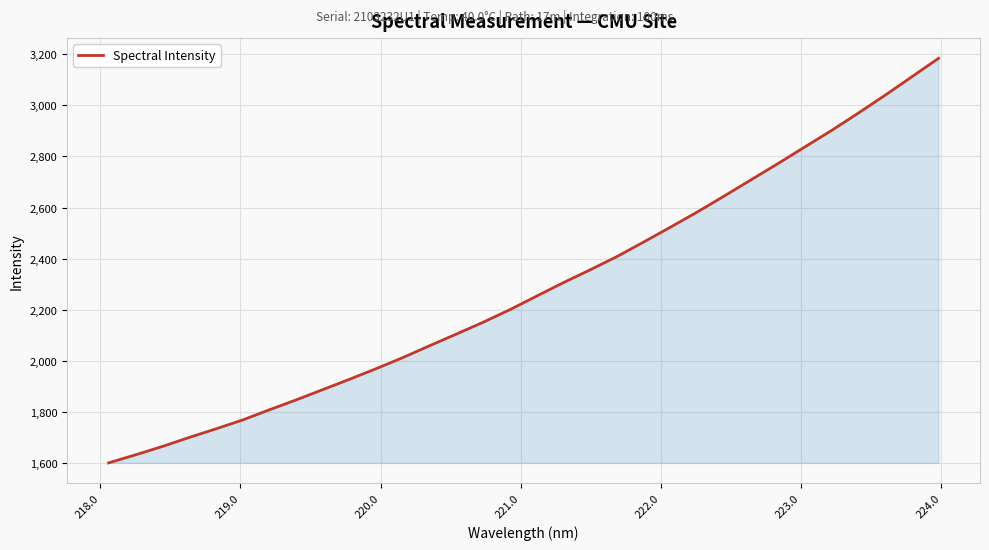

What is the difference between the maximum and minimum values?

1583.3